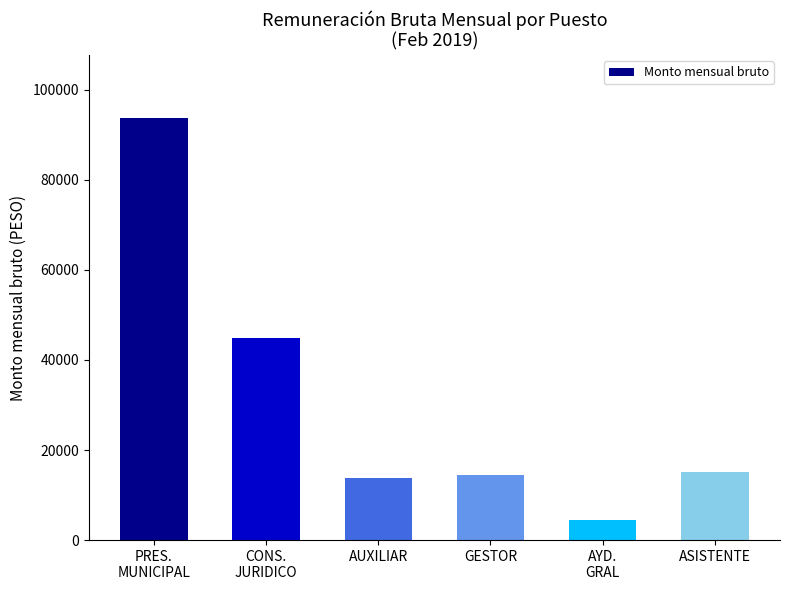

Does the chart contain stacked bars?

No